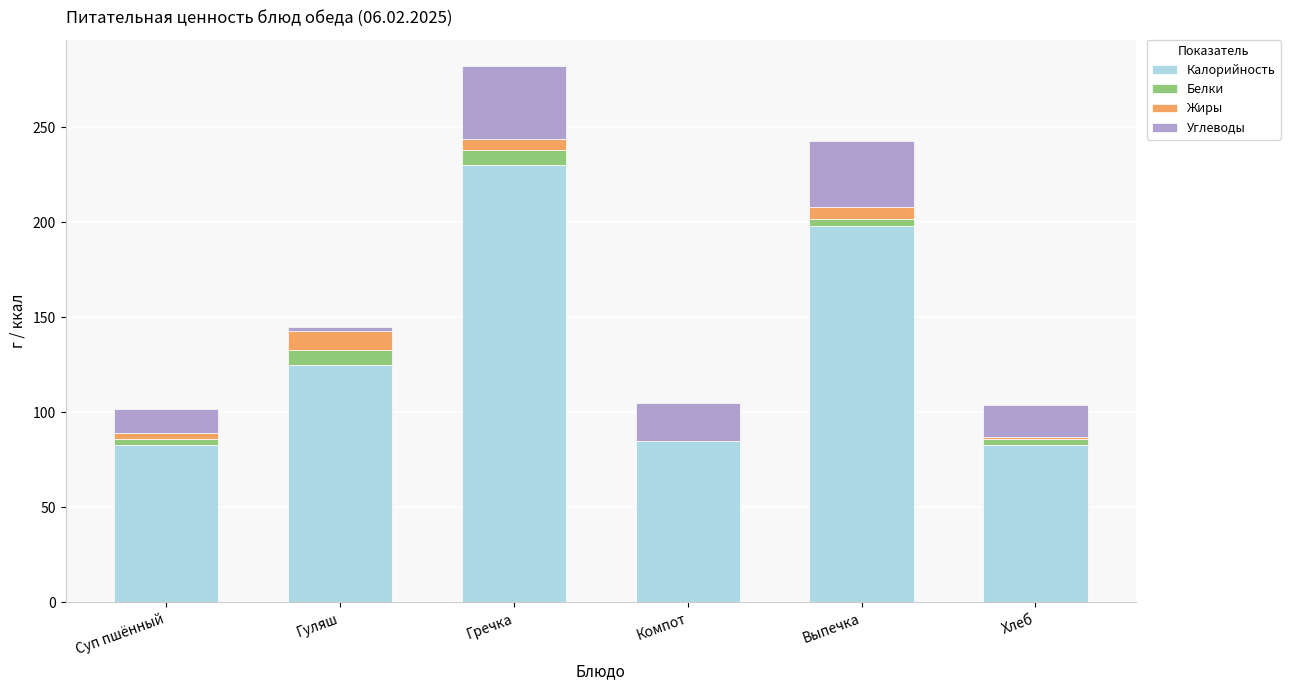

What is the highest value of the Калорийность series?

230